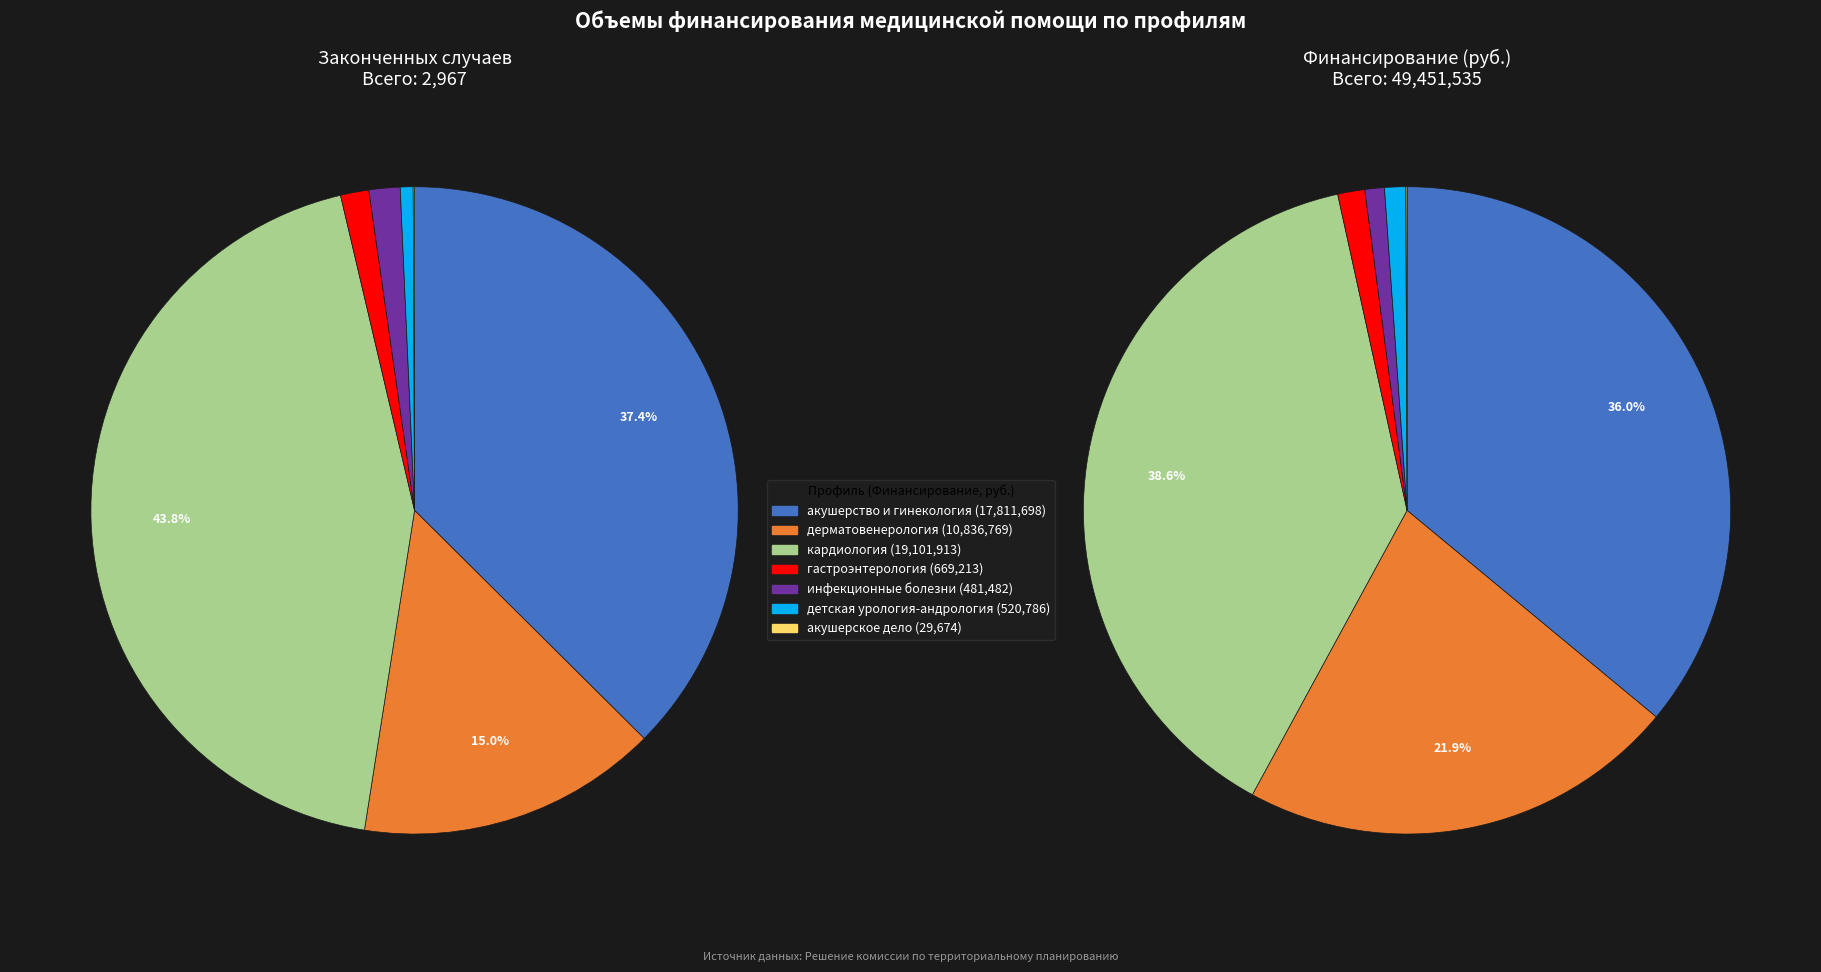

Is it true that инфекционные болезни is 1% of the pie?

True